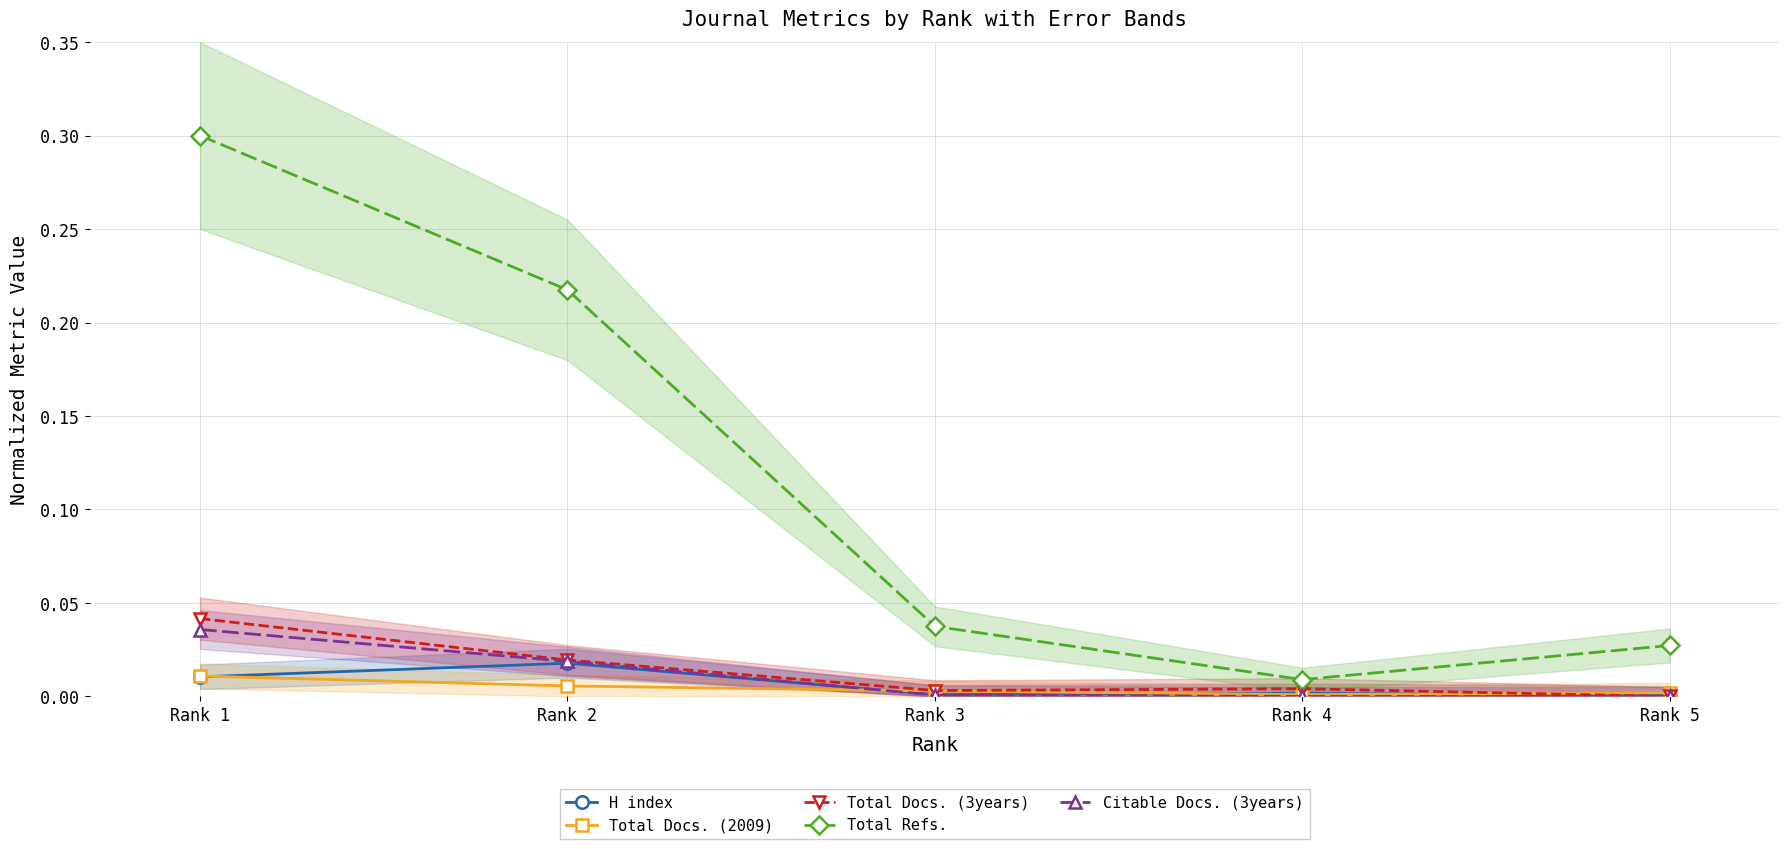

True or false: Total Docs. (2009) and Total Refs. cross at least once.

False